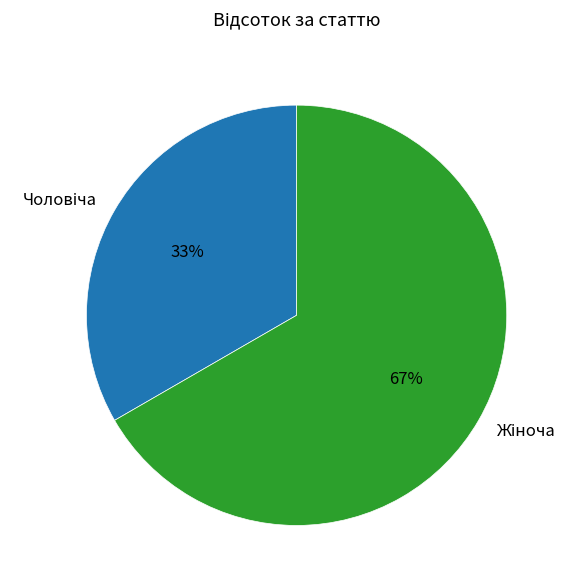

To the nearest percent, what is the average slice percentage?

50%